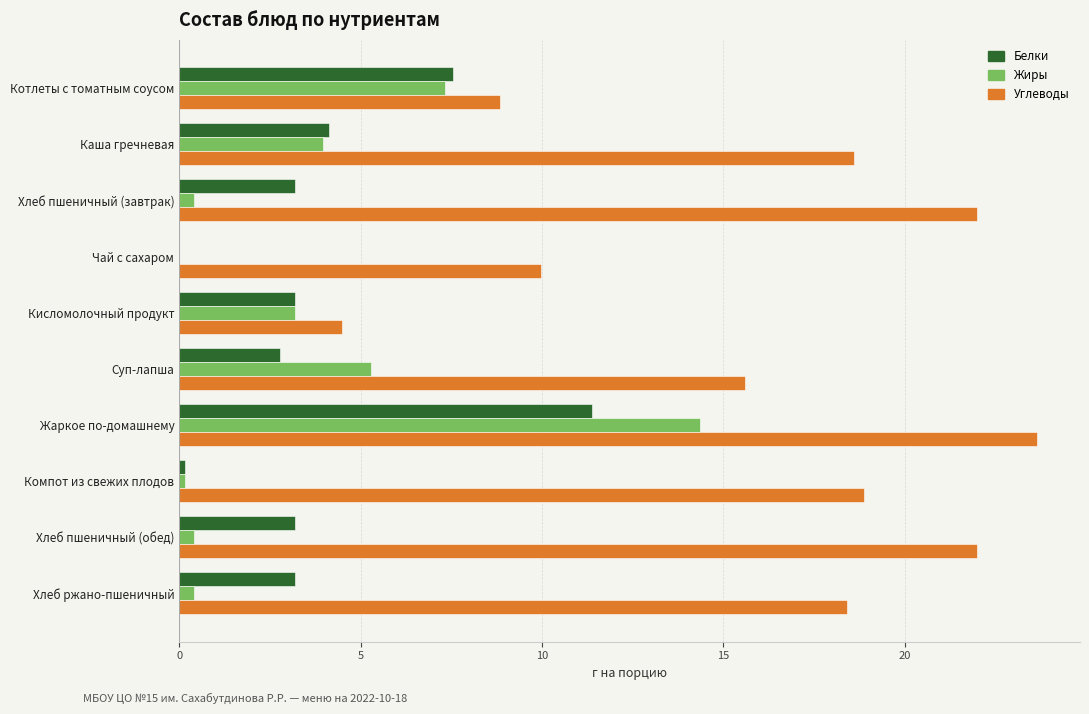

What is the approximate value of Белки at Суп-лапша?

2.8